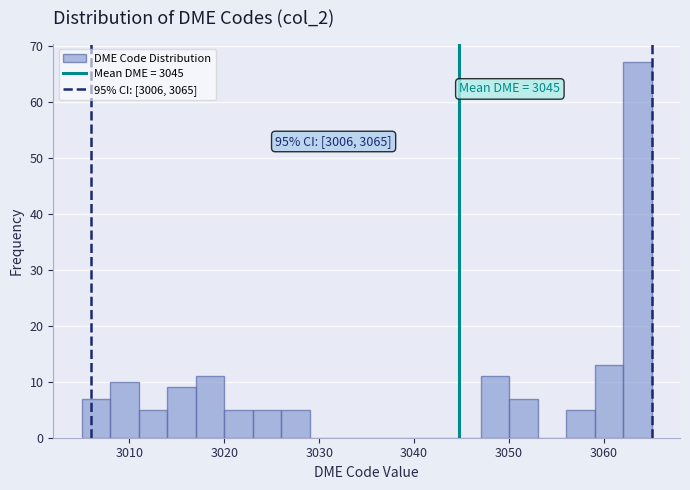

Read against the x-axis, roughly where is the centre of the tallest bar?

3064